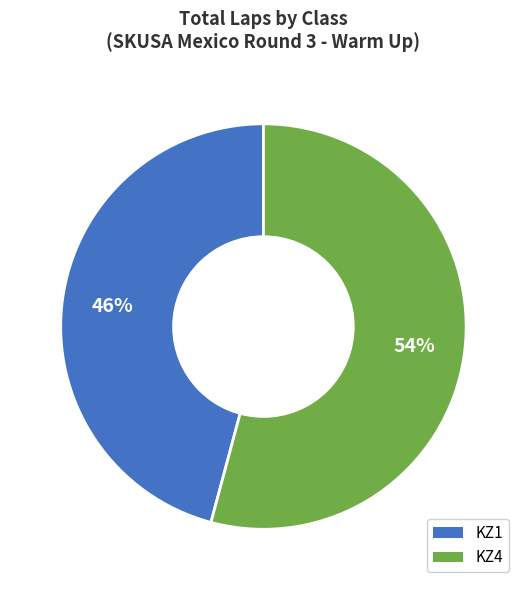

To the nearest percent, what is the average slice percentage?

50%